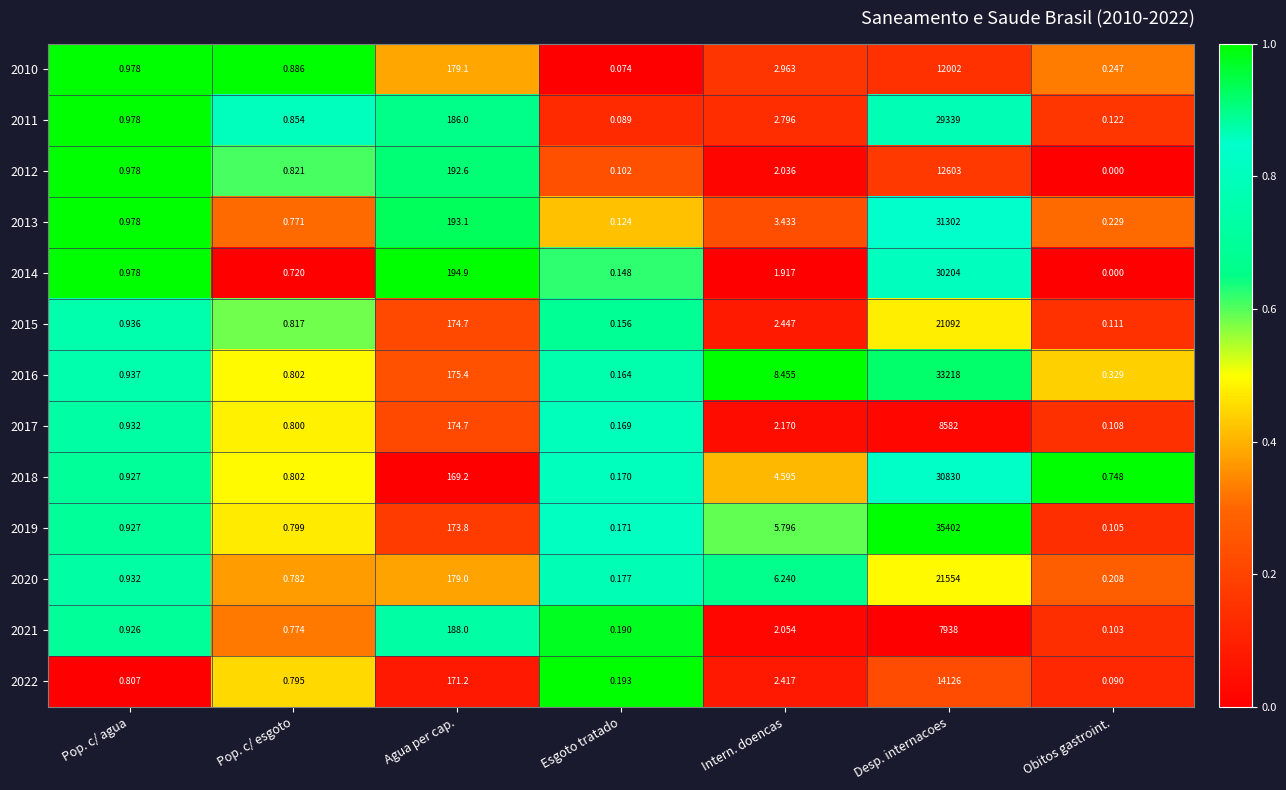

At which category is the sum across all series the highest?

Desp. internacoes